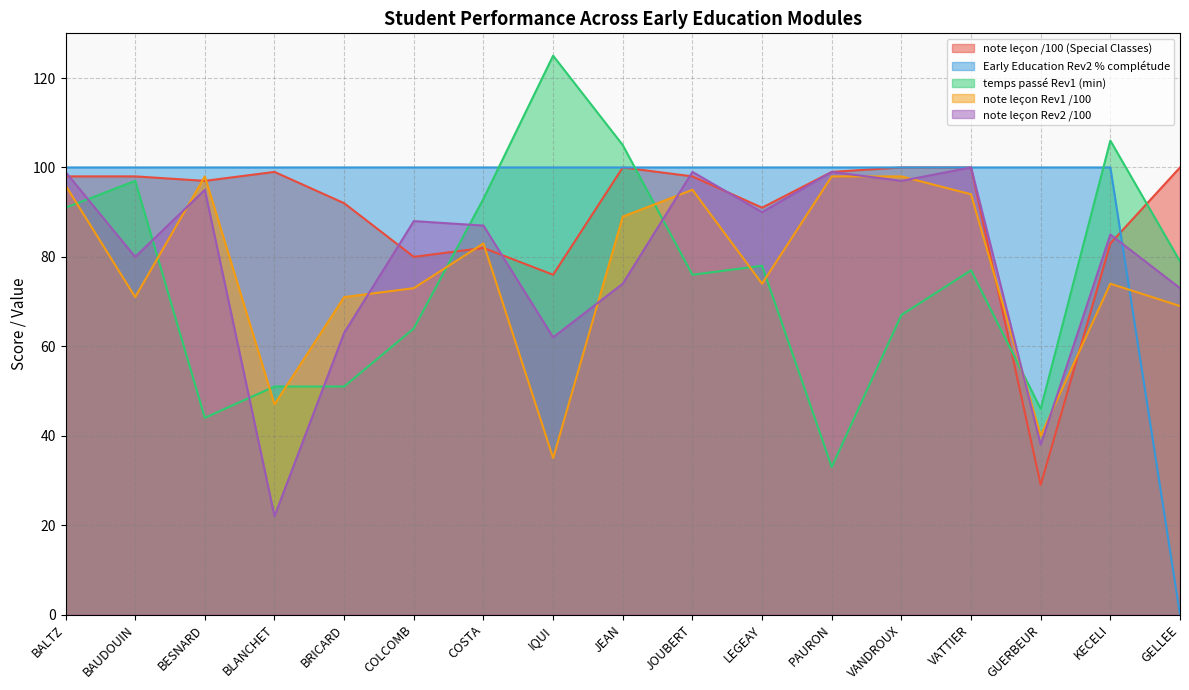

Which series changed the most between VATTIER and GUERBEUR?

note leçon /100 (Special Classes)